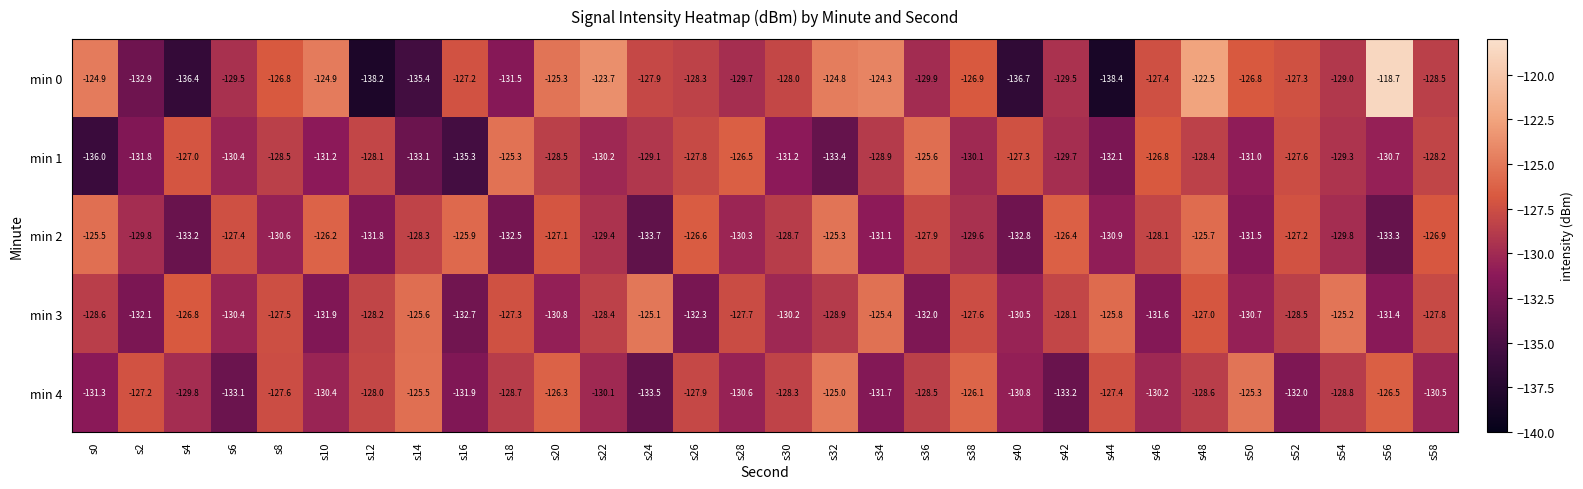

Rank the series at s14 from highest to lowest value.

min 4, min 3, min 2, min 1, min 0